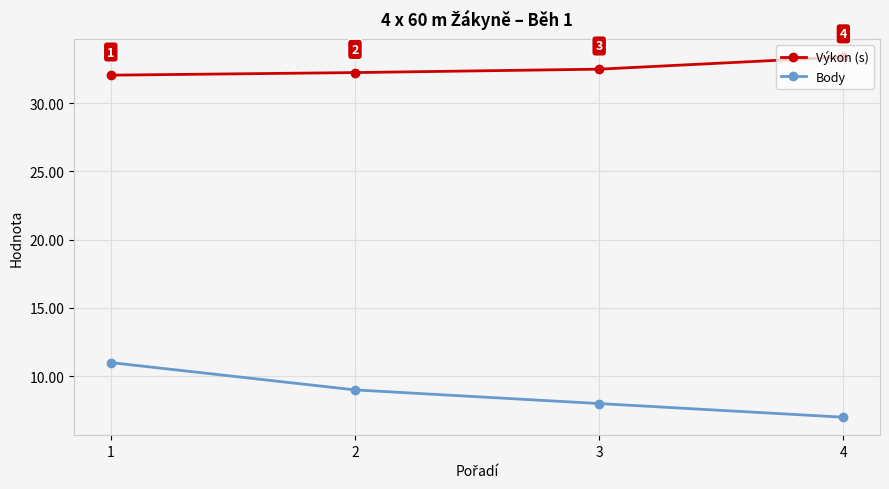

What is the difference between the Body values at 2 and 4?

2.0